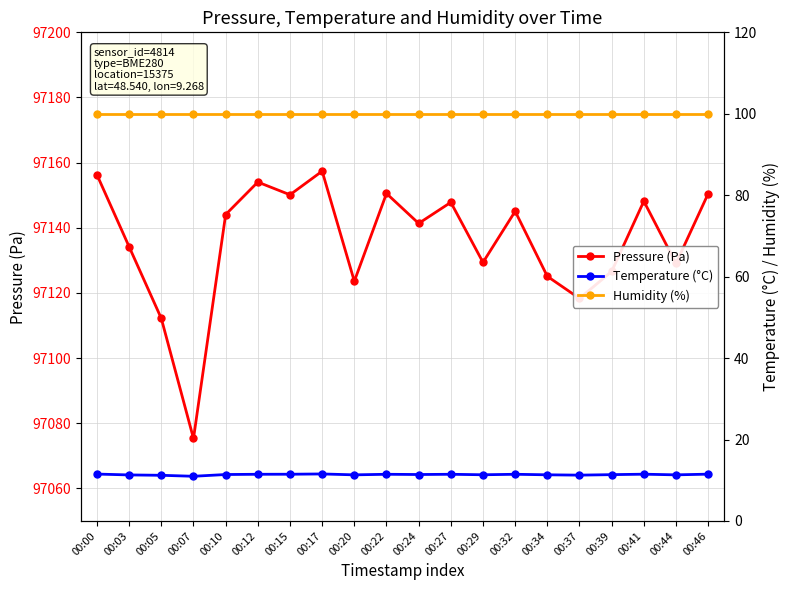

Which series has the largest range (max minus min)?

Pressure (Pa)